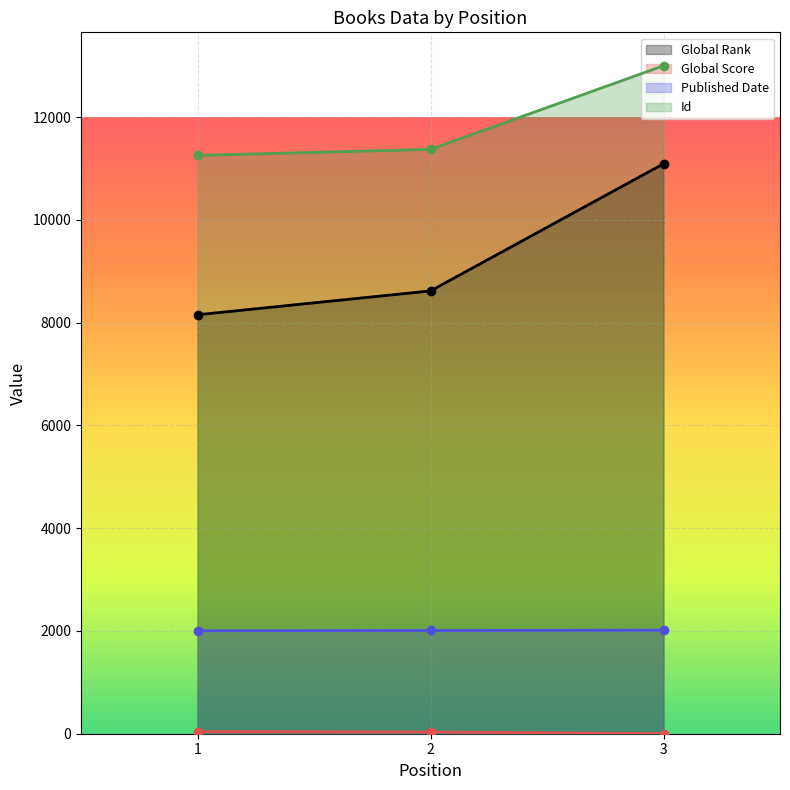

Reading right to left, list all the values displayed in this chart.

Global Rank: 11091	8617	8153
Global Score: 2	34	41
Id: 12999	11372	11254
Published Date: 2015	2009	2004